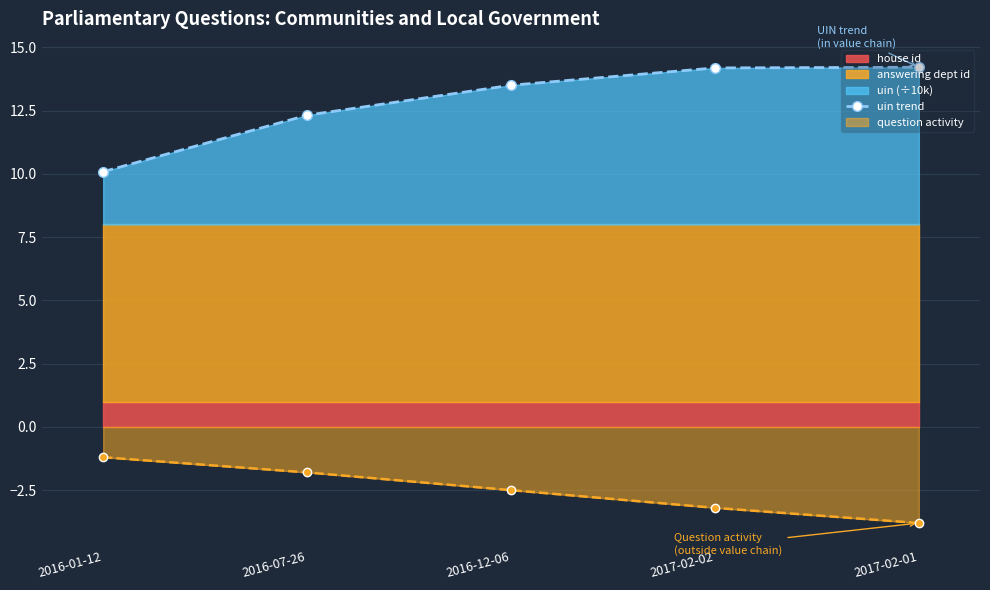

Rank the categories by value from highest to lowest.

2017-02-01, 2017-02-02, 2016-12-06, 2016-07-26, 2016-01-12